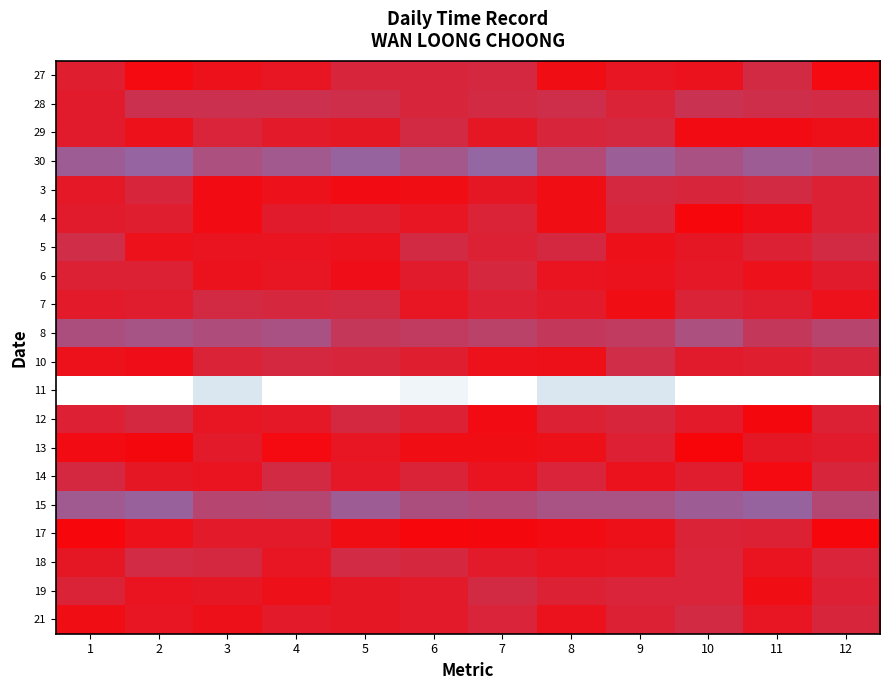

What is the spread (max minus min) of values at 2?

10.7